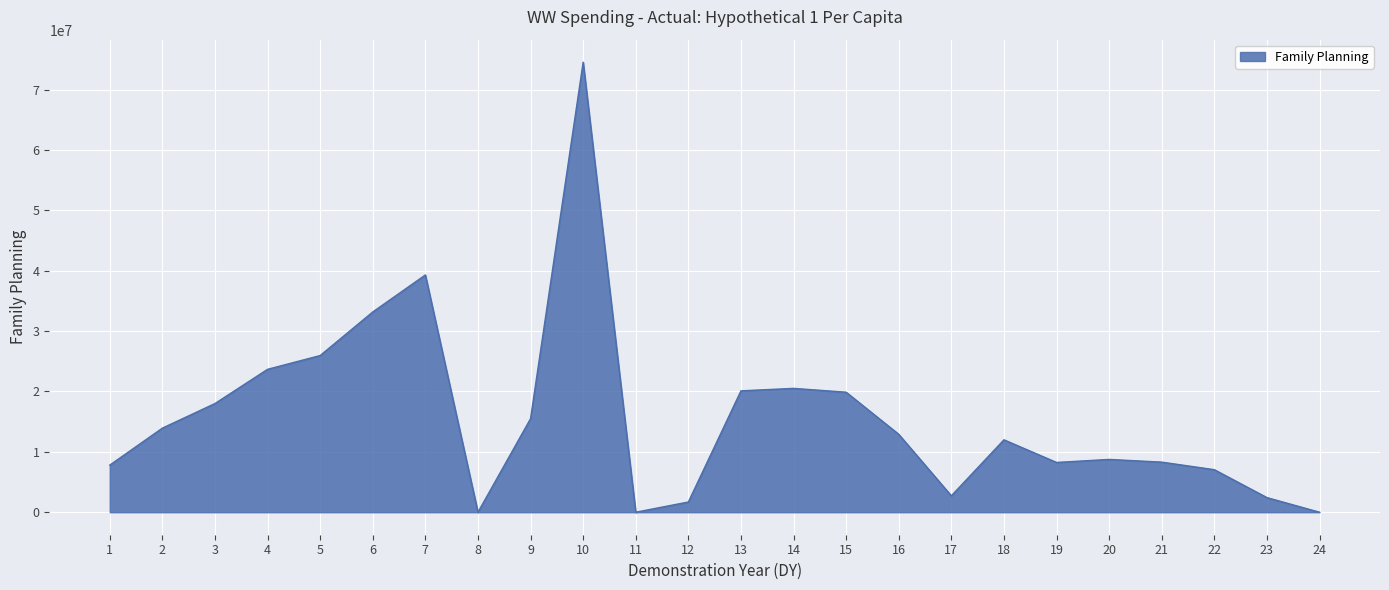

What is the change in value from 16 to 20?

-4161424